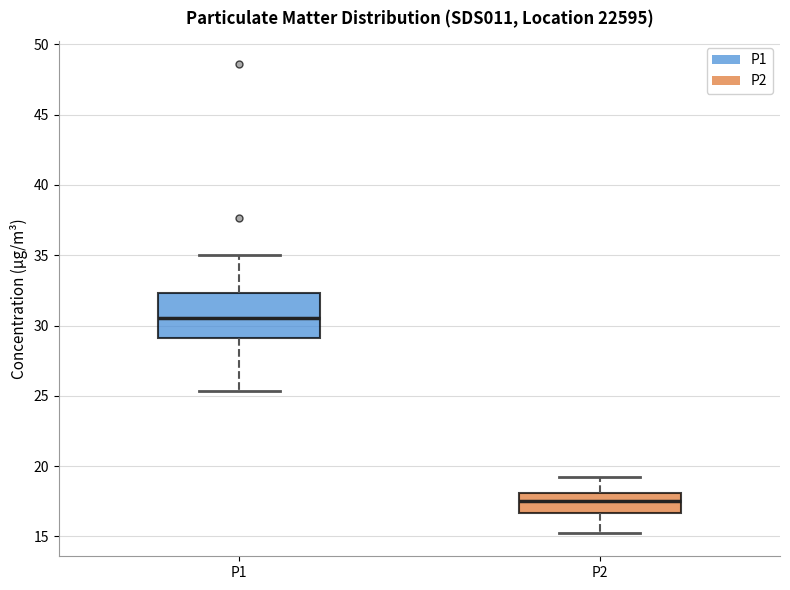

Reading left to right, read every box against the y-axis: the position of its median line, the range the box covers, and the ends of its whiskers. The values are not printed on the chart, so give them approximately, as read against the axis.

P1: median 30.5, box 29.0 to 32.5, whiskers 25.5 to 35.0
P2: median 17.5, box 16.5 to 18.0, whiskers 15.5 to 19.5